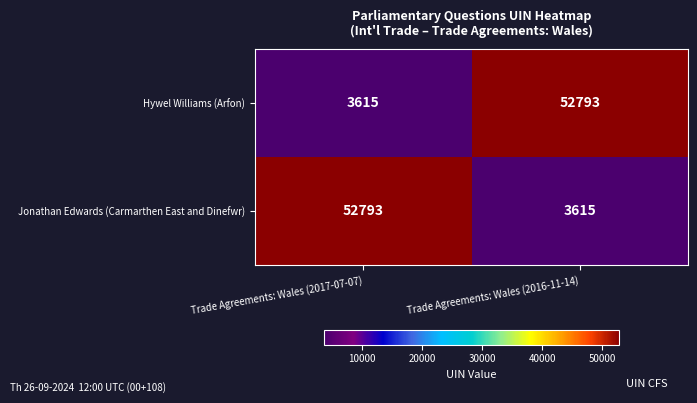

What is the difference between the maximum and minimum values in the Jonathan Edwards (Carmarthen East and Dinefwr) series?

49178